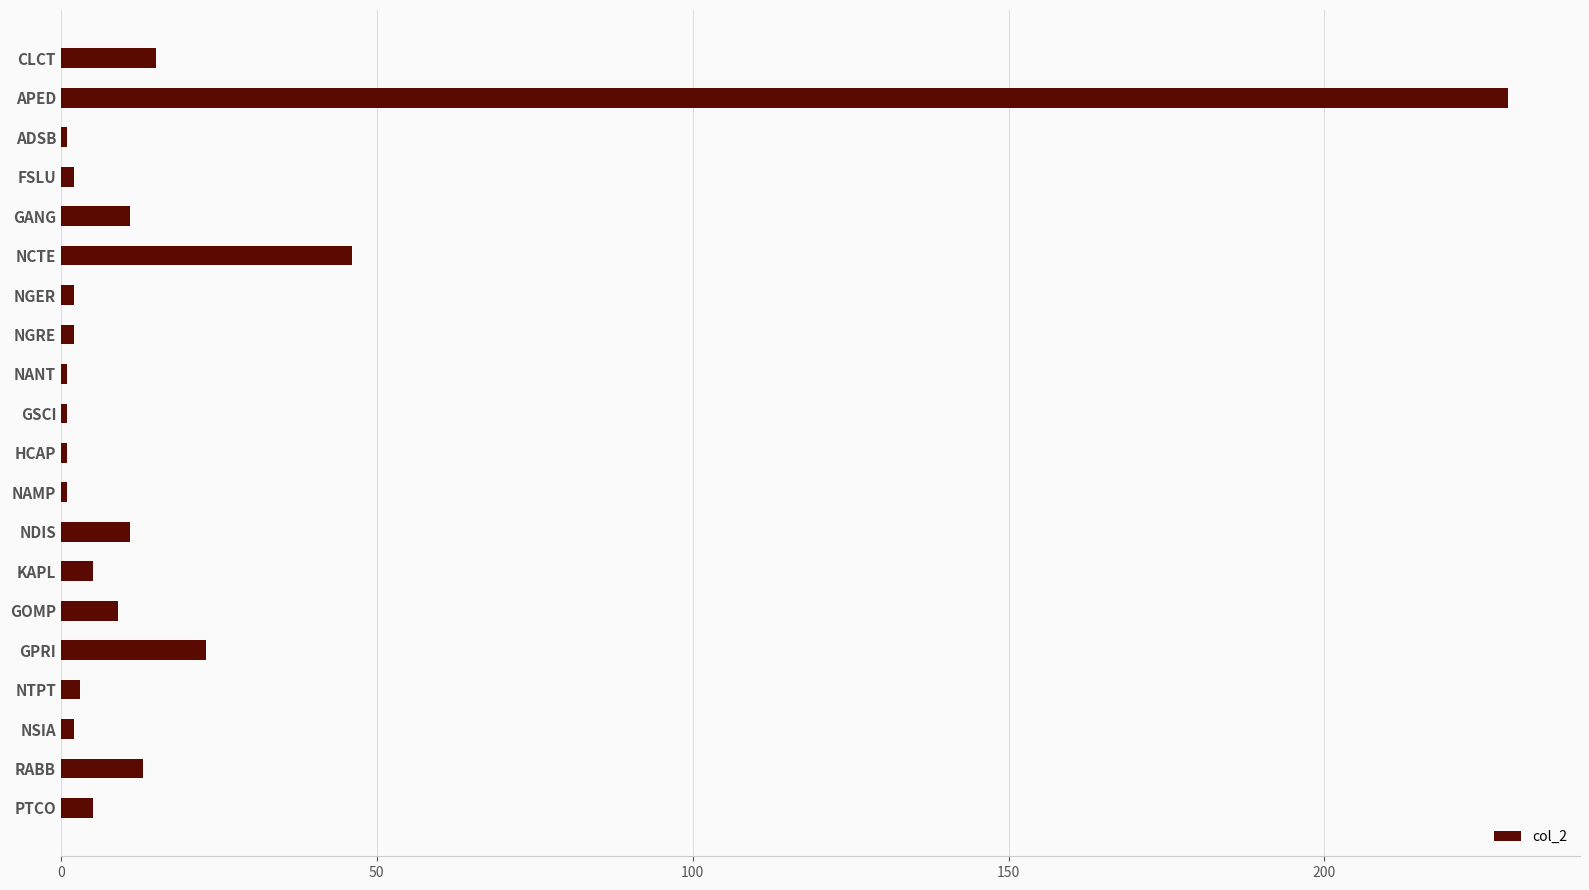

Reading bottom to top, list all the values displayed in this chart.

PTCO=5	RABB=13	NSIA=2	NTPT=3	GPRI=23	GOMP=9	KAPL=5	NDIS=11	NAMP=1	HCAP=1	GSCI=1	NANT=1	NGRE=2	NGER=2	NCTE=46	GANG=11	FSLU=2	ADSB=1	APED=229	CLCT=15